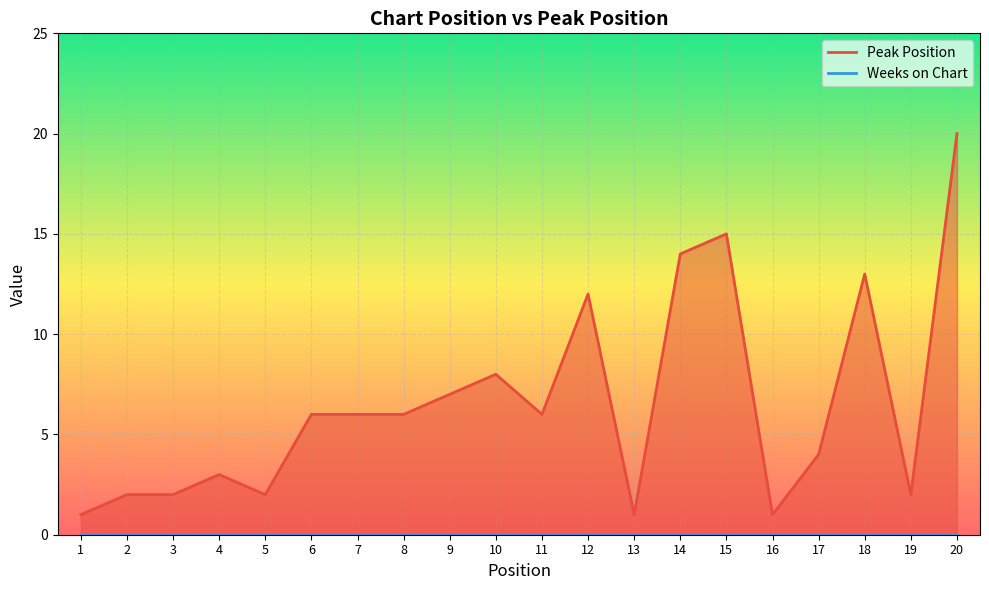

At which label does the data first exceed 6?

9